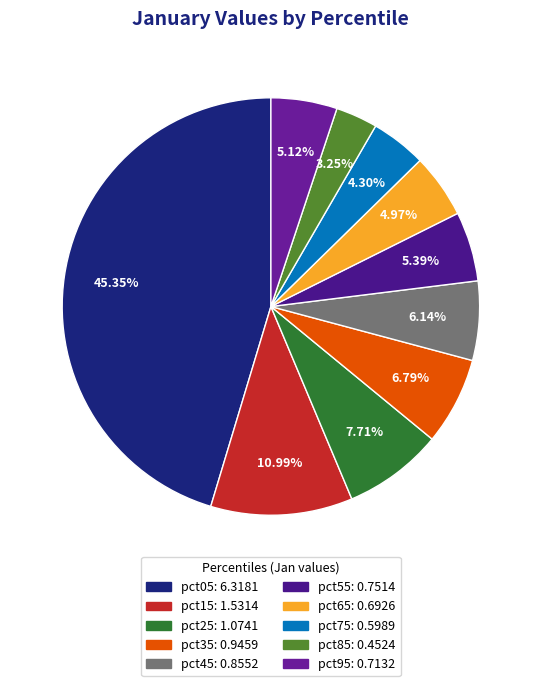

How many slices are in this pie chart?

10